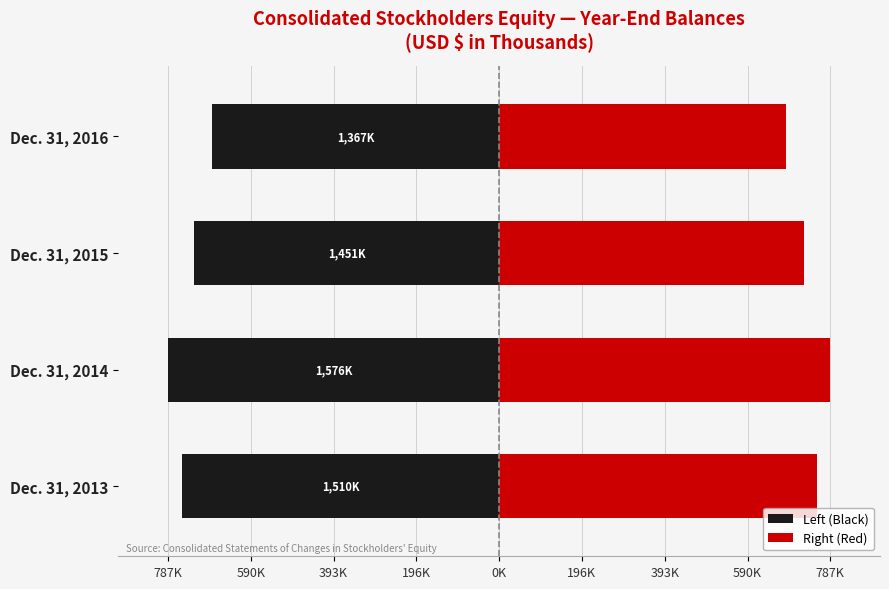

How many groups of bars are there?

4